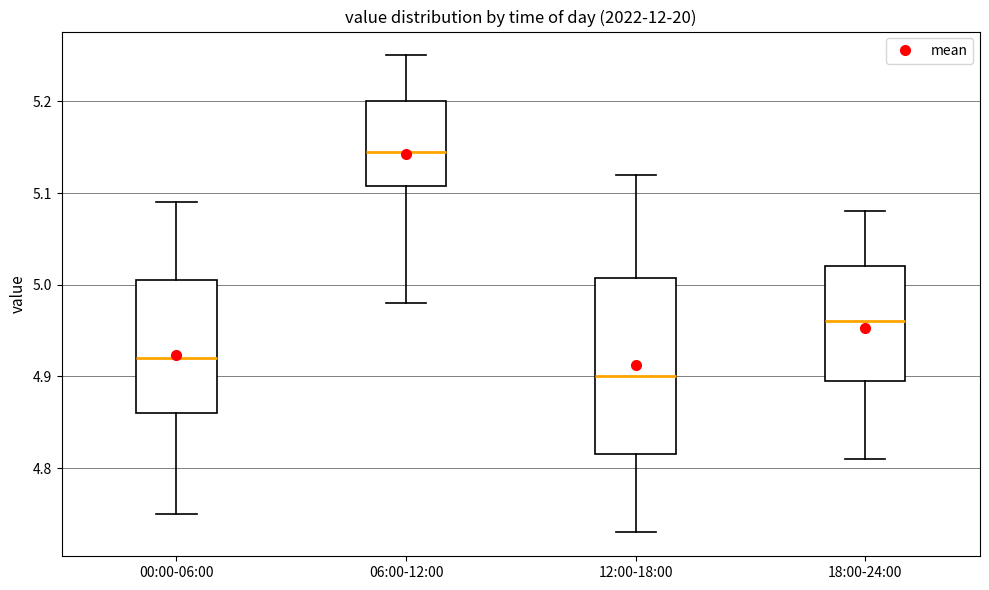

Which box is the tallest, from its lower edge to its upper edge?

12:00-18:00